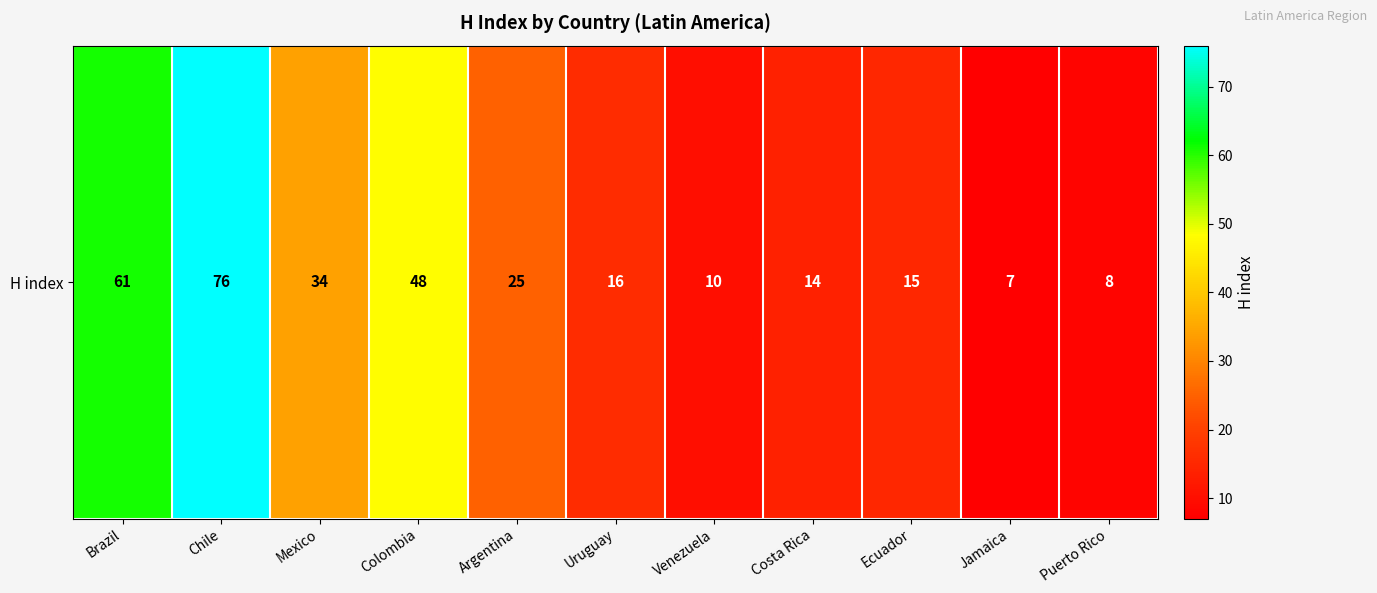

The value at Chile is 128. True or false?

False